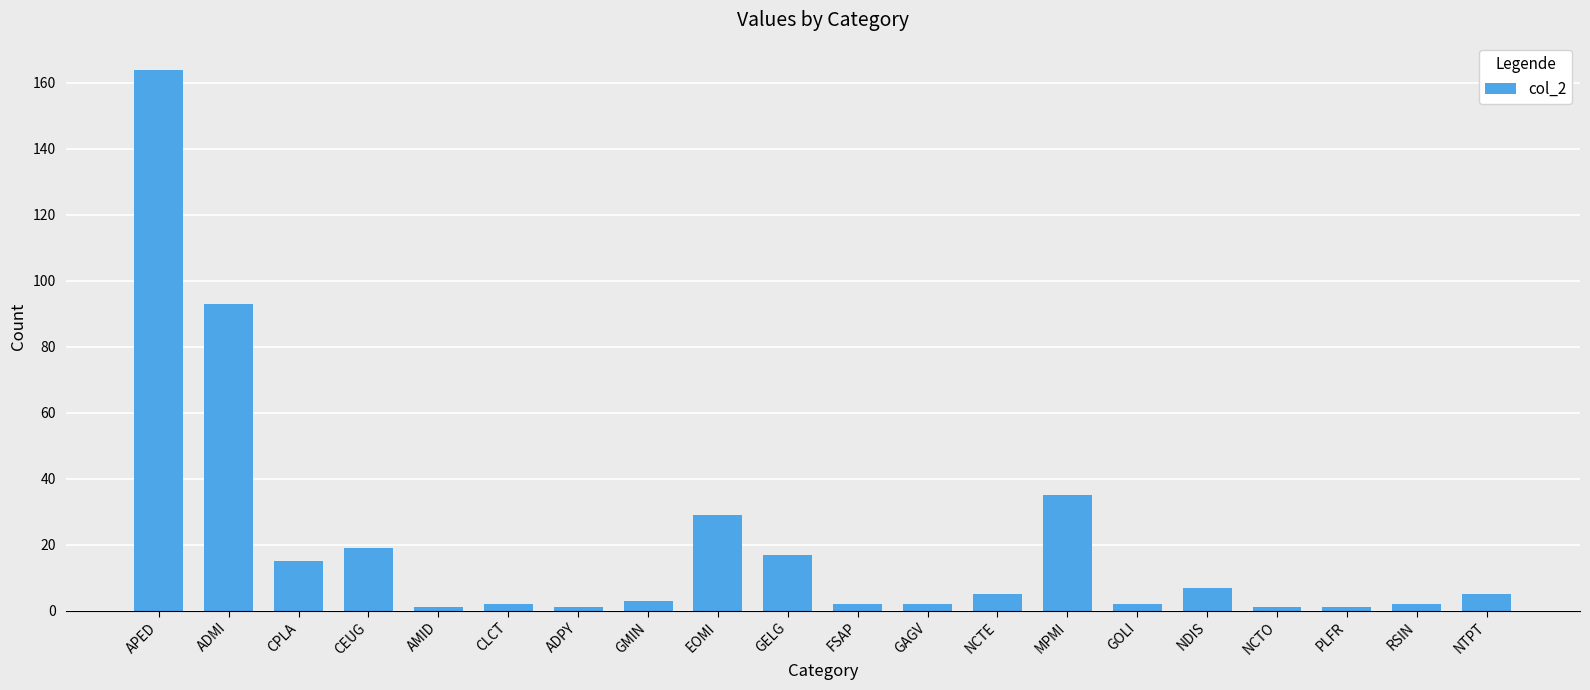

What is the difference between the second highest and minimum values?

92